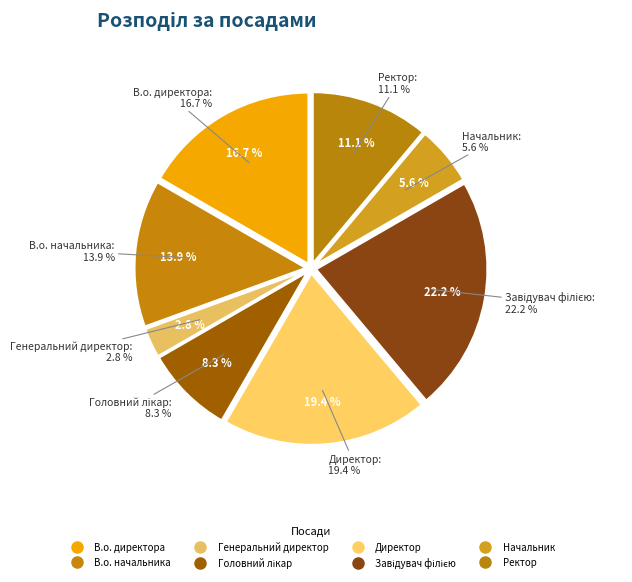

Is there a majority slice in this chart?

No